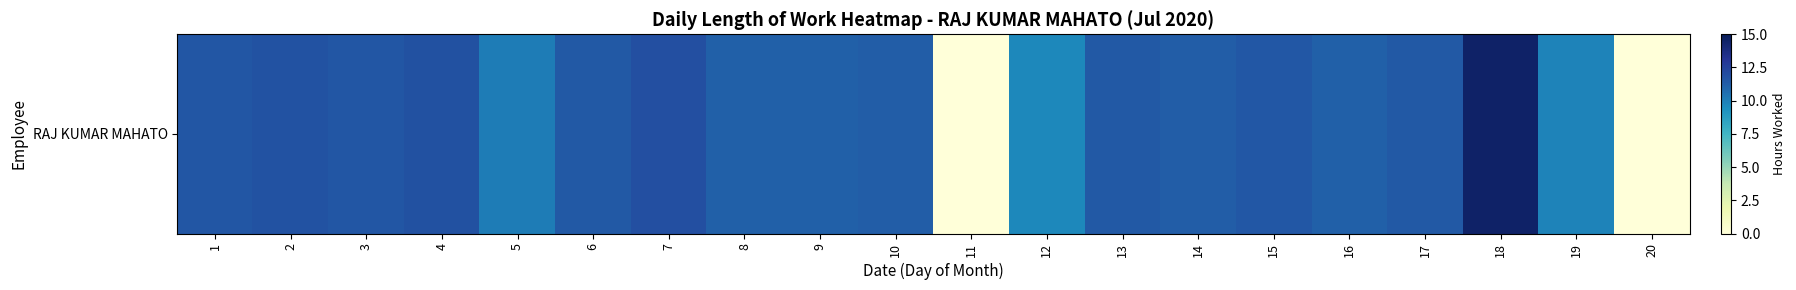

How many data points are less than 11?

5